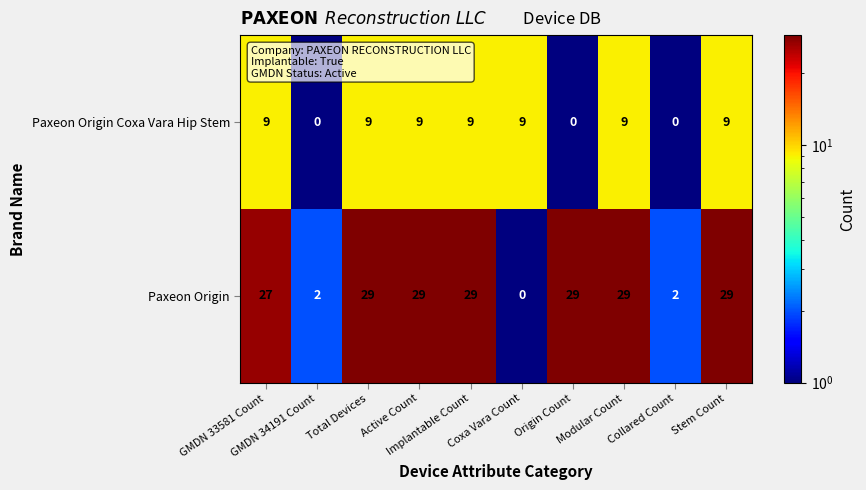

What is the total value across all series at Modular Count?

38